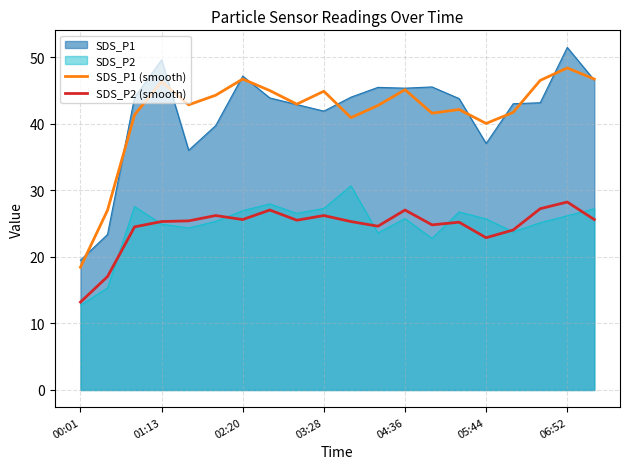

How many interior local valleys does the SDS_P1 (smooth) series have?

5